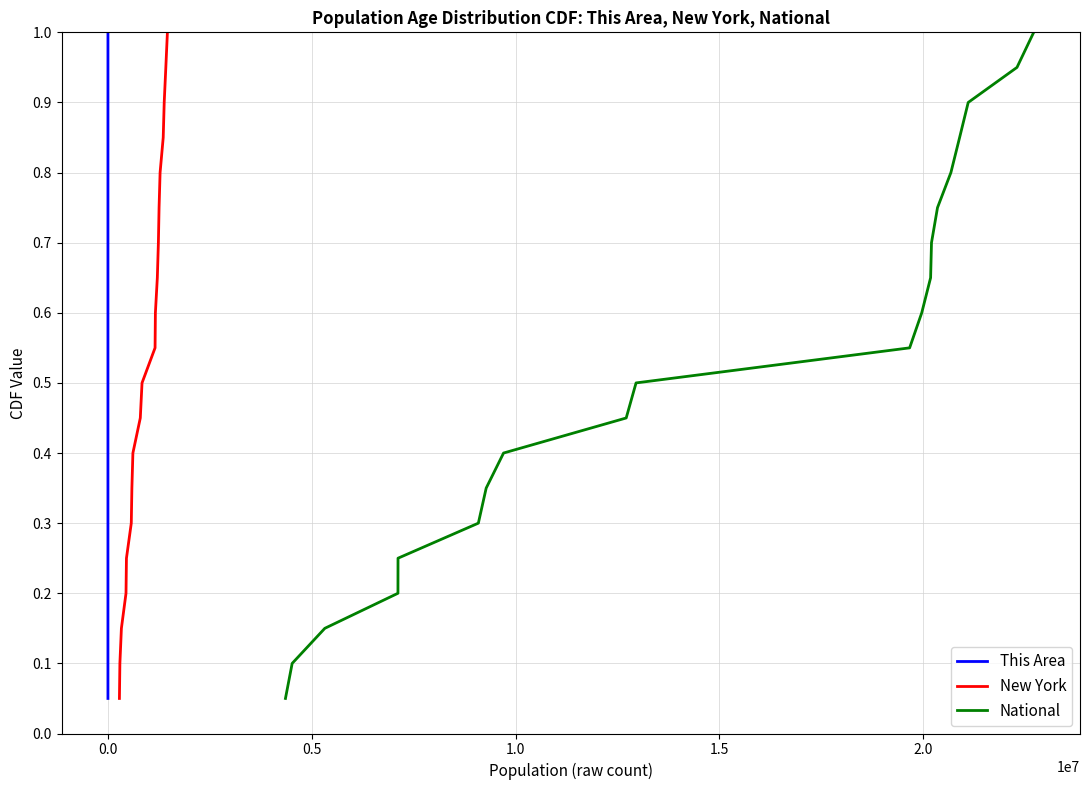

True or false: New York has a value of 0.0 at 0.5.

False